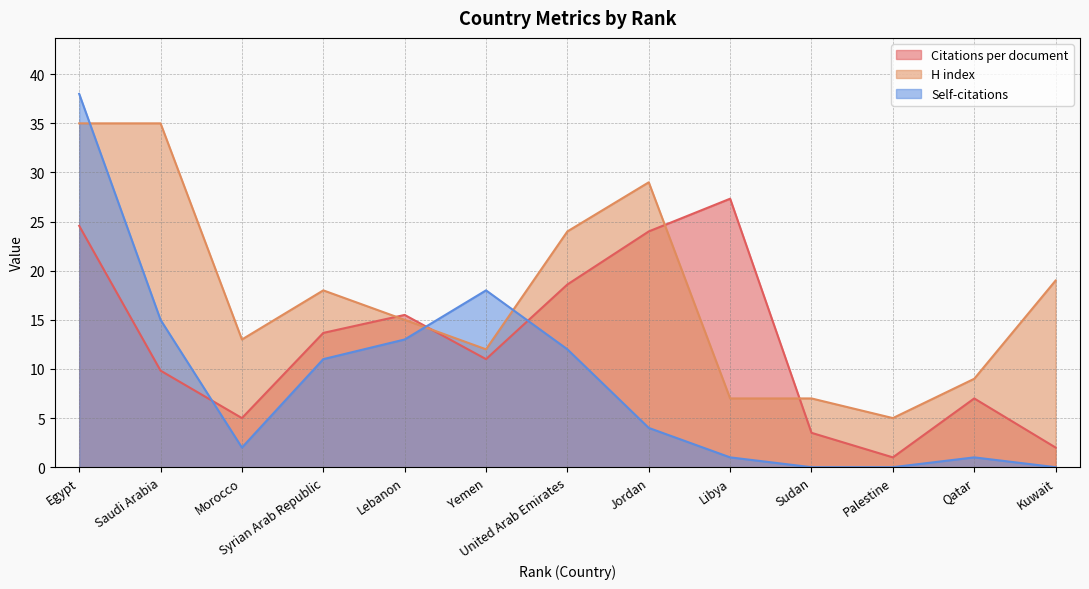

In Self-citations, how many points are higher than both neighbors (excluding endpoints)?

2